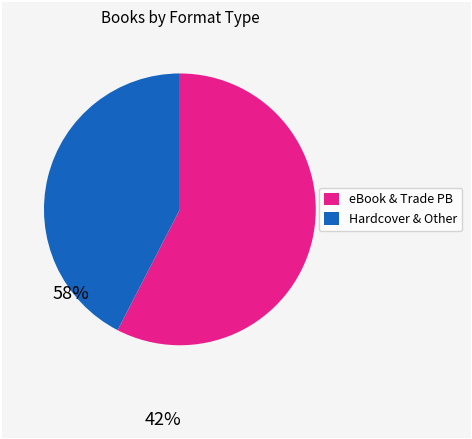

Does any single category account for the majority?

Yes